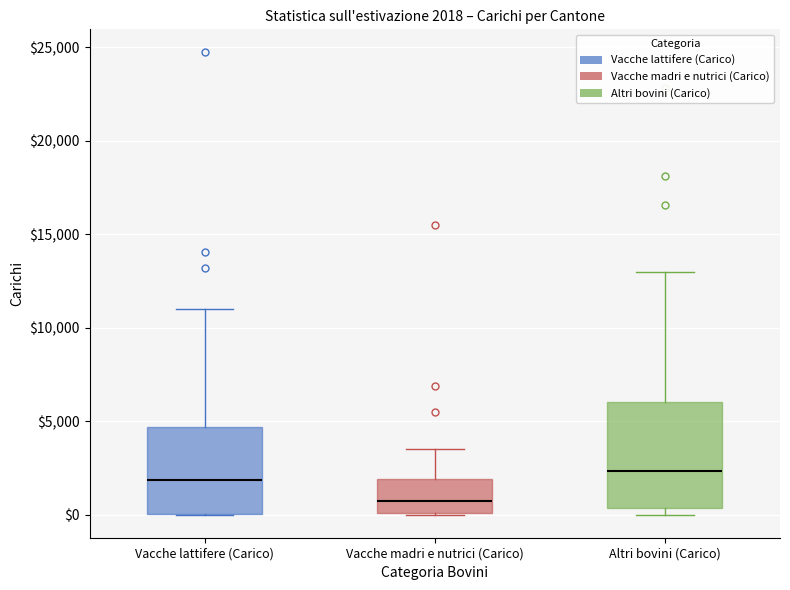

Which box is the tallest, from its lower edge to its upper edge?

Altri bovini (Carico)